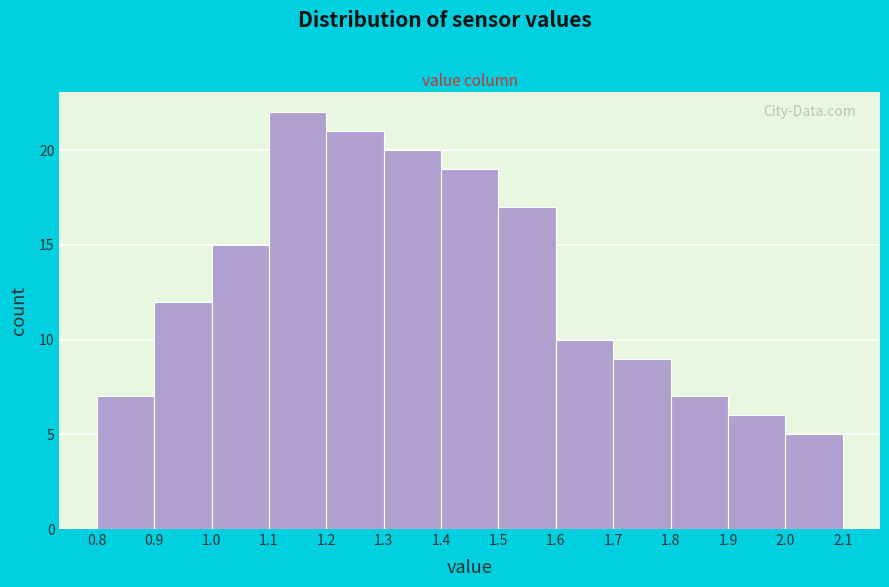

Which range on the x-axis has the tallest bar?

1.1 to 1.2